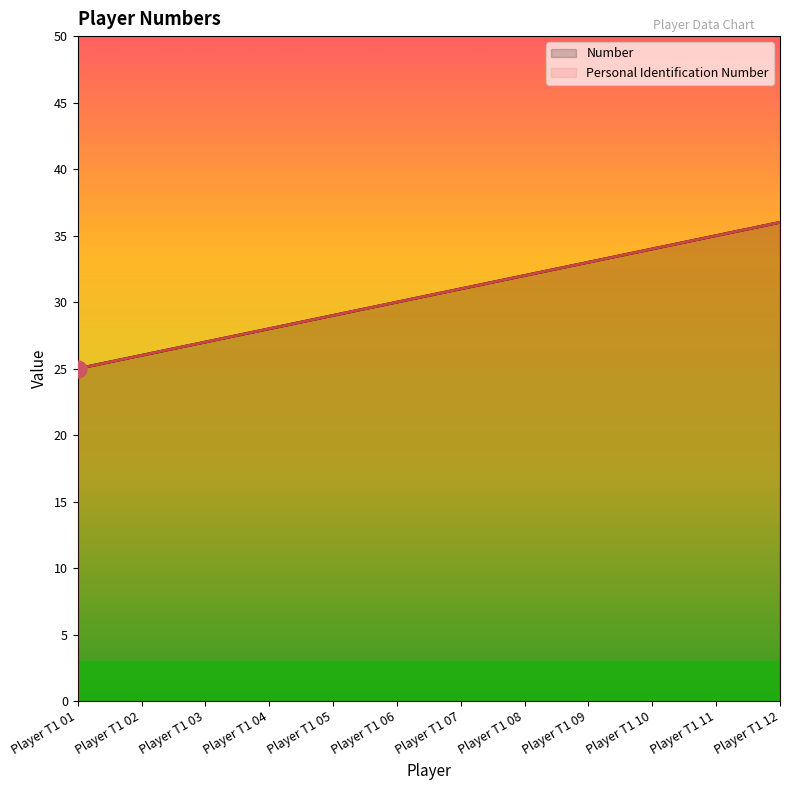

Which category has the highest value in the Number series?

Player T1 12